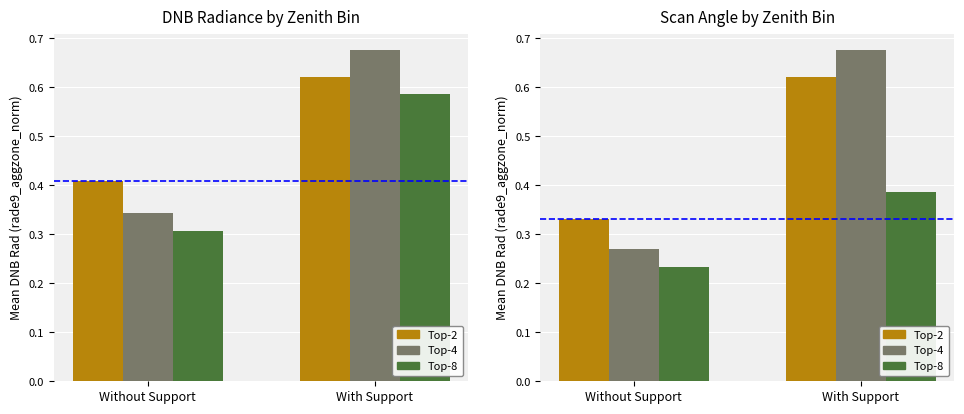

What position from the left is Without Support?

1